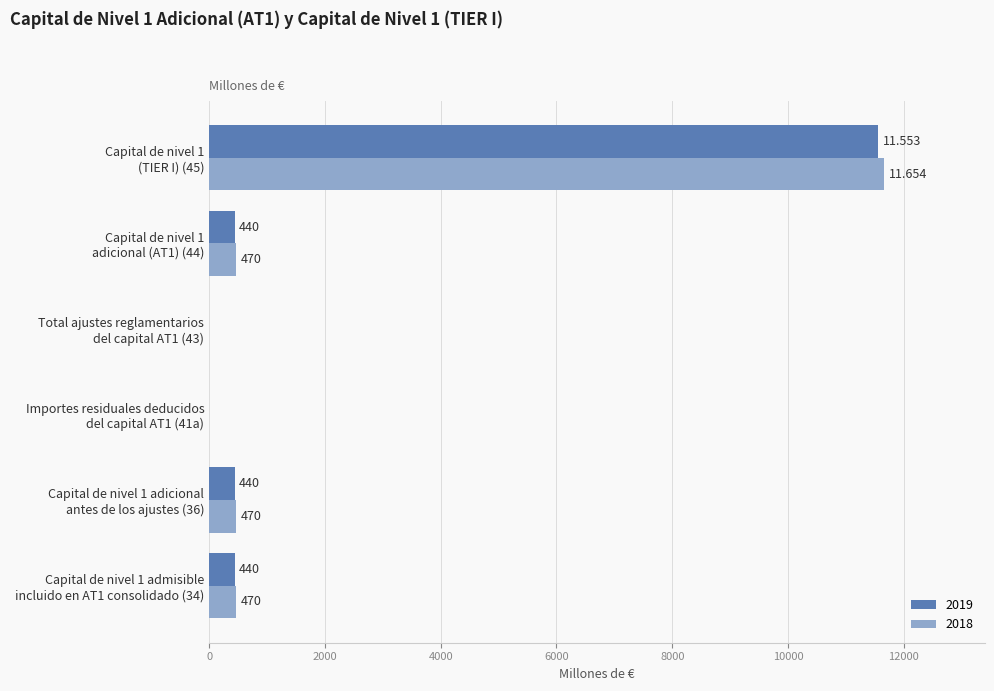

Count the number of data series in this chart.

2